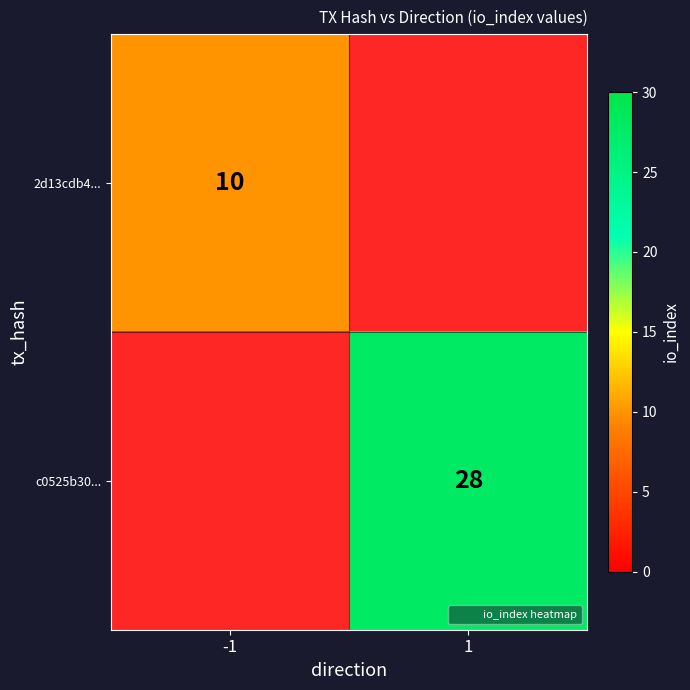

At how many categories does at least one series exceed 27?

1